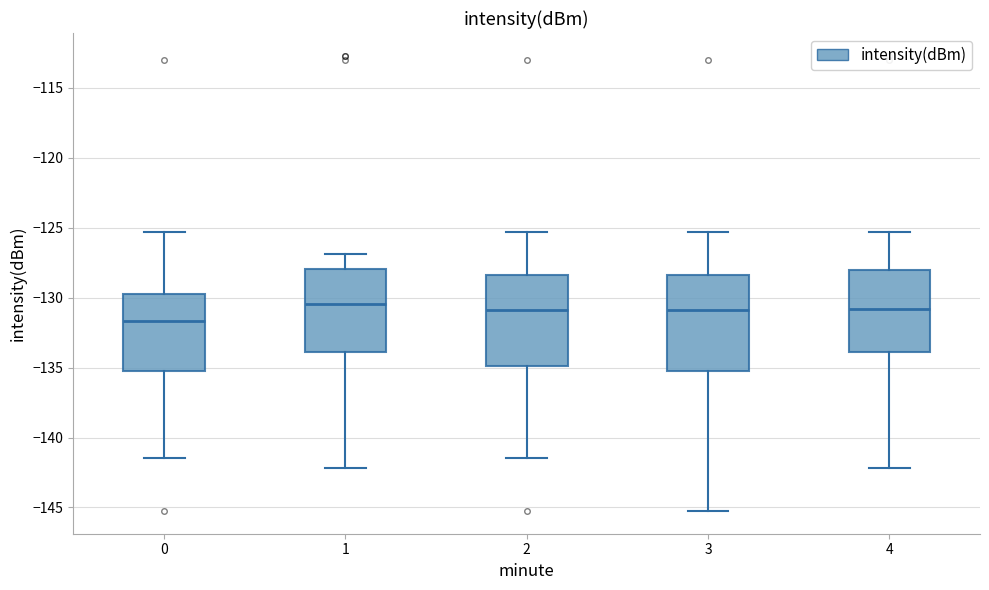

Reading left to right, read every box against the y-axis: the position of its median line, the range the box covers, and the ends of its whiskers. The values are not printed on the chart, so give them approximately, as read against the axis.

0: median -131.5, box -135.5 to -129.5, whiskers -141.5 to -125.5
1: median -130.5, box -134.0 to -128.0, whiskers -142.0 to -127.0
2: median -131.0, box -135.0 to -128.5, whiskers -141.5 to -125.5
3: median -131.0, box -135.5 to -128.5, whiskers -145.0 to -125.5
4: median -131.0, box -134.0 to -128.0, whiskers -142.0 to -125.5